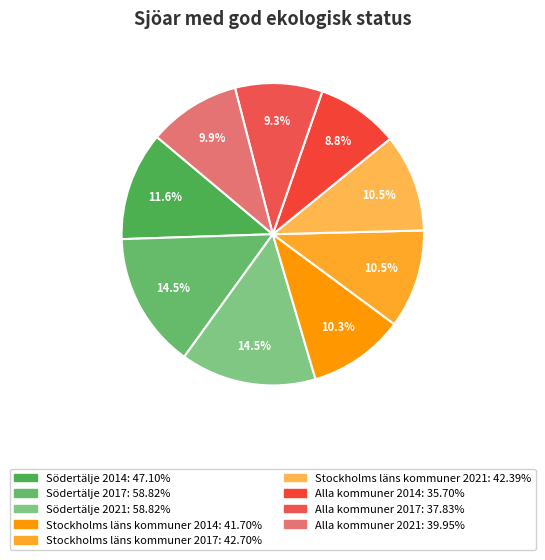

Count the number of slices in the pie.

9